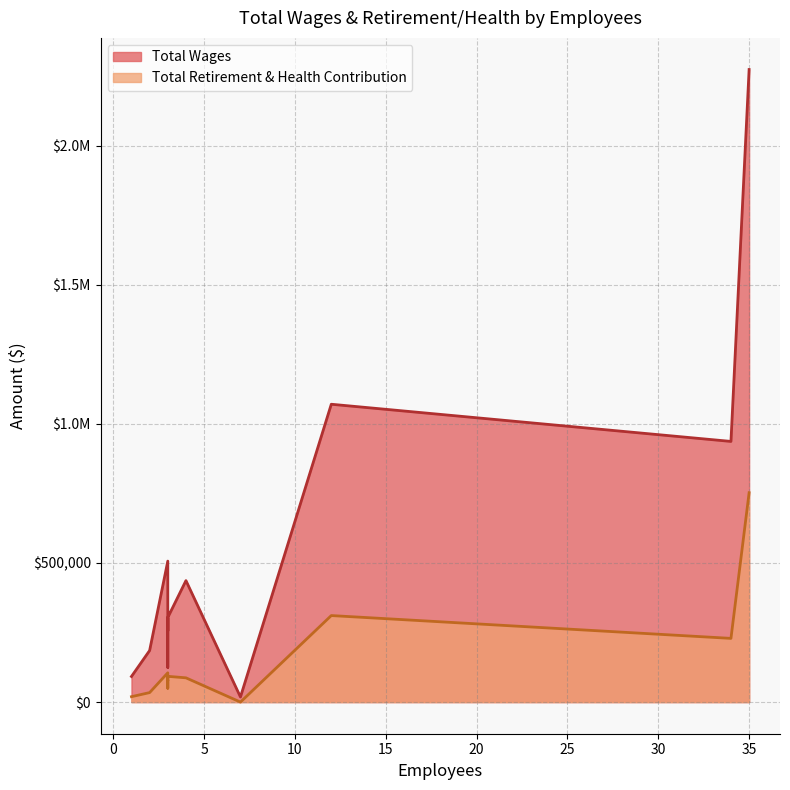

The Total Wages series shows 506811 at 3. True or false?

True